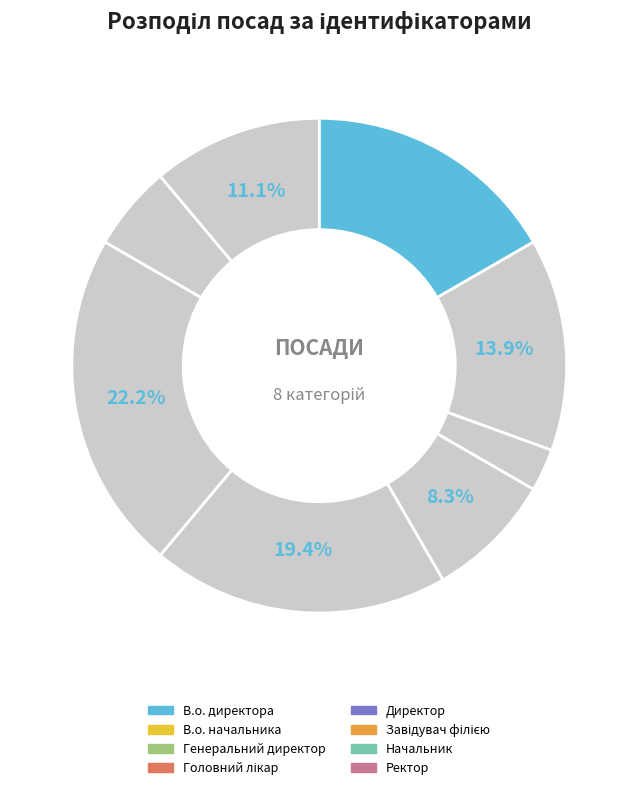

How many segments does this pie chart have?

8